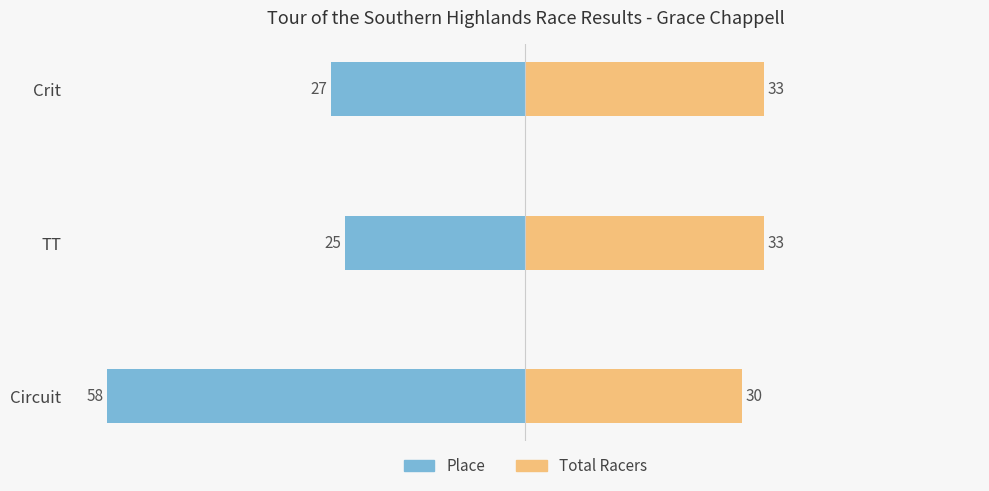

How many distinct data groups are displayed?

2